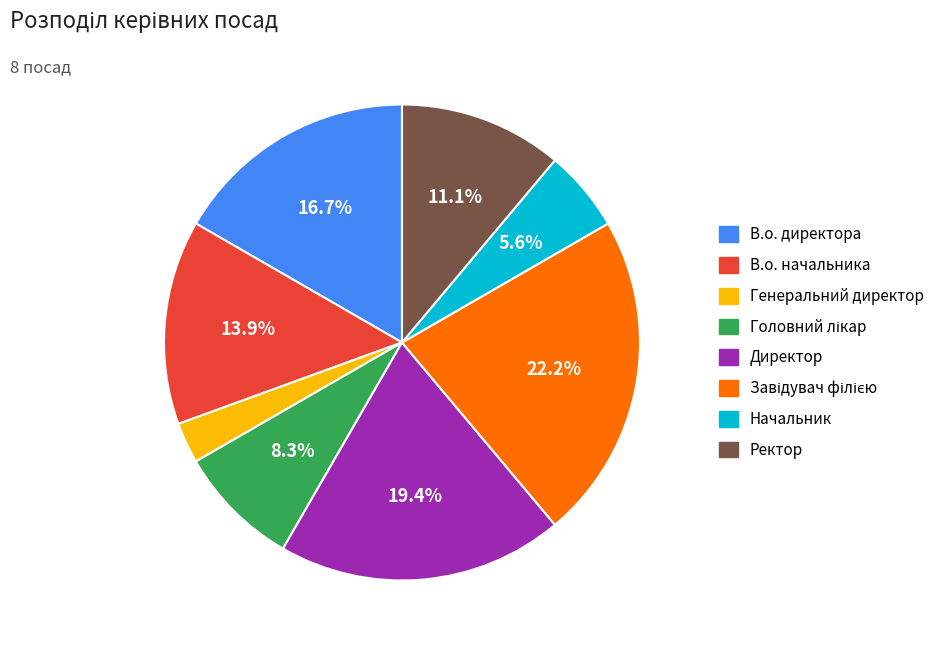

Does В.о. начальника account for over 50% of the chart?

No